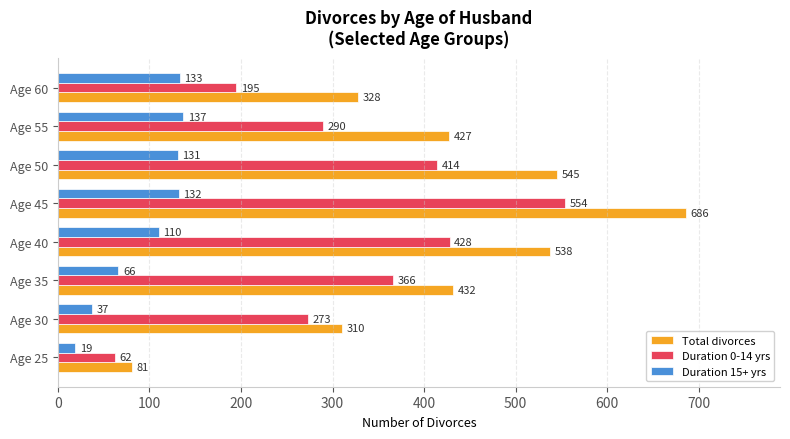

How many categories are shown in the chart?

8